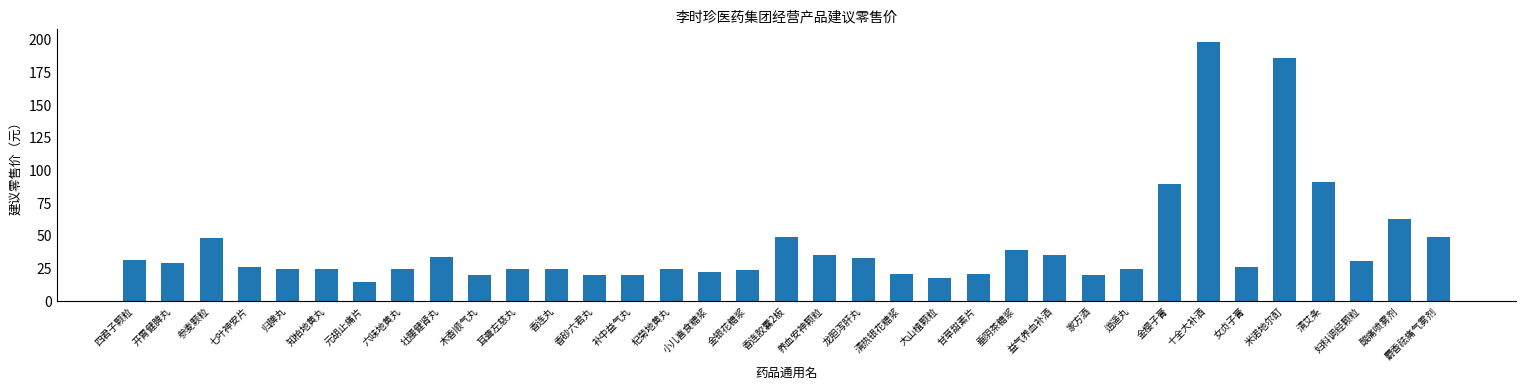

What position from the left is 甘草甜素片?

23